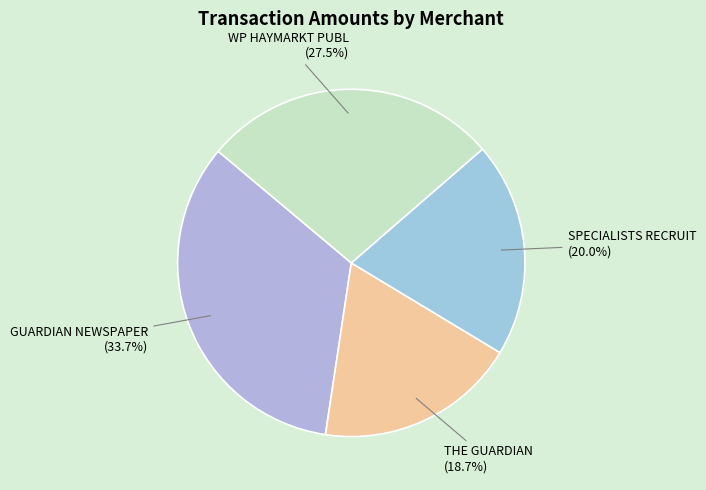

What is the total percentage of THE GUARDIAN (18.7%) and GUARDIAN NEWSPAPER (33.7%)?

52.5%